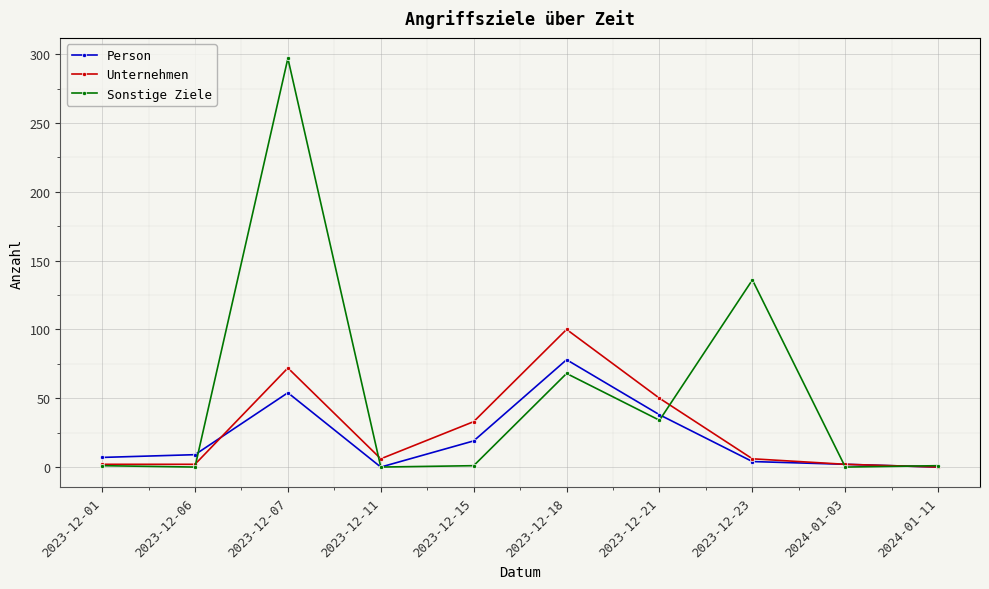

Is it true that Unternehmen equals 100 at 2023-12-18?

True